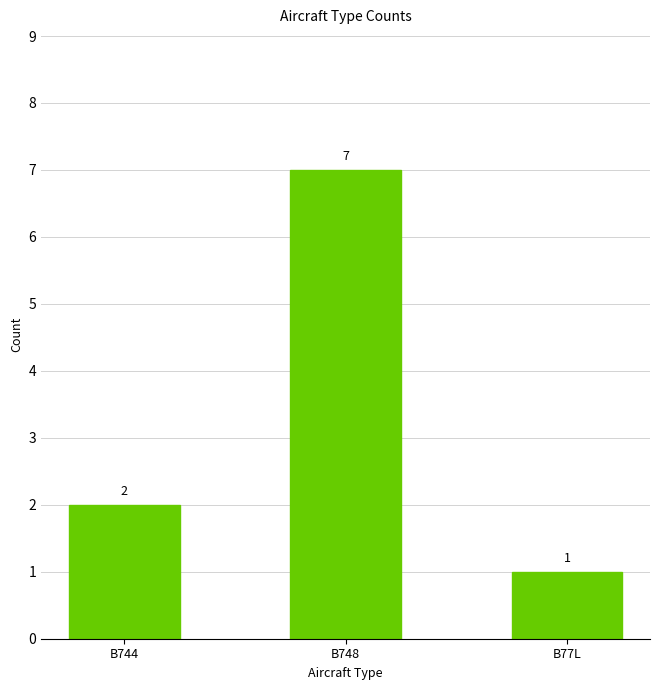

Reading left to right, extract all data points from this chart.

B744=2	B748=7	B77L=1